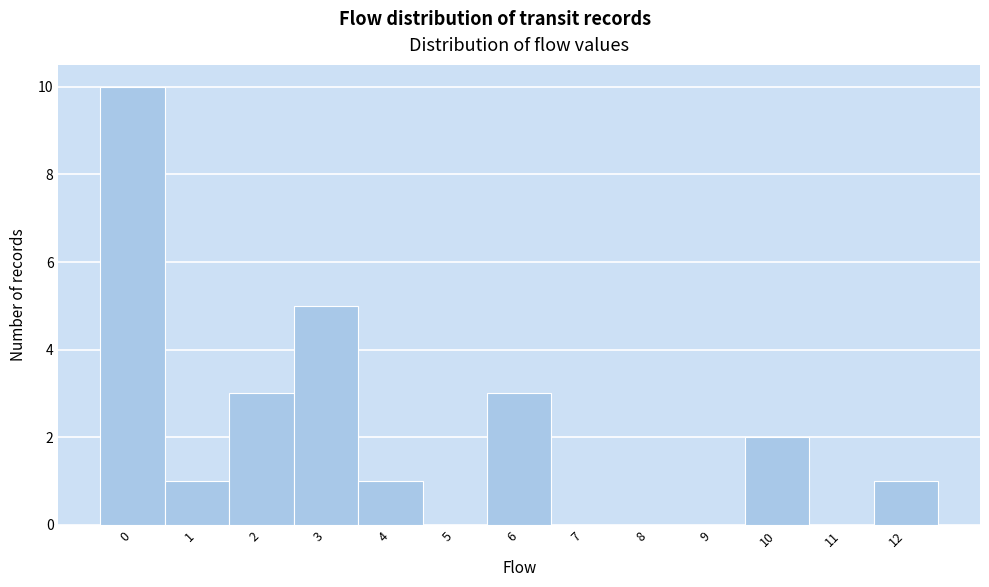

Reading left to right, transcribe this chart: for each bar, give the range it covers on the x-axis and its height. The values are not printed on the chart, so give them approximately, as read against the axis.

-0.5 to 0.5: 10
0.5 to 1.5: 1
1.5 to 2.5: 3
2.5 to 3.5: 5
3.5 to 4.5: 1
4.5 to 5.5: 0
5.5 to 6.5: 3
6.5 to 7.5: 0
7.5 to 8.5: 0
8.5 to 9.5: 0
9.5 to 10.5: 2
10.5 to 11.5: 0
11.5 to 12.5: 1